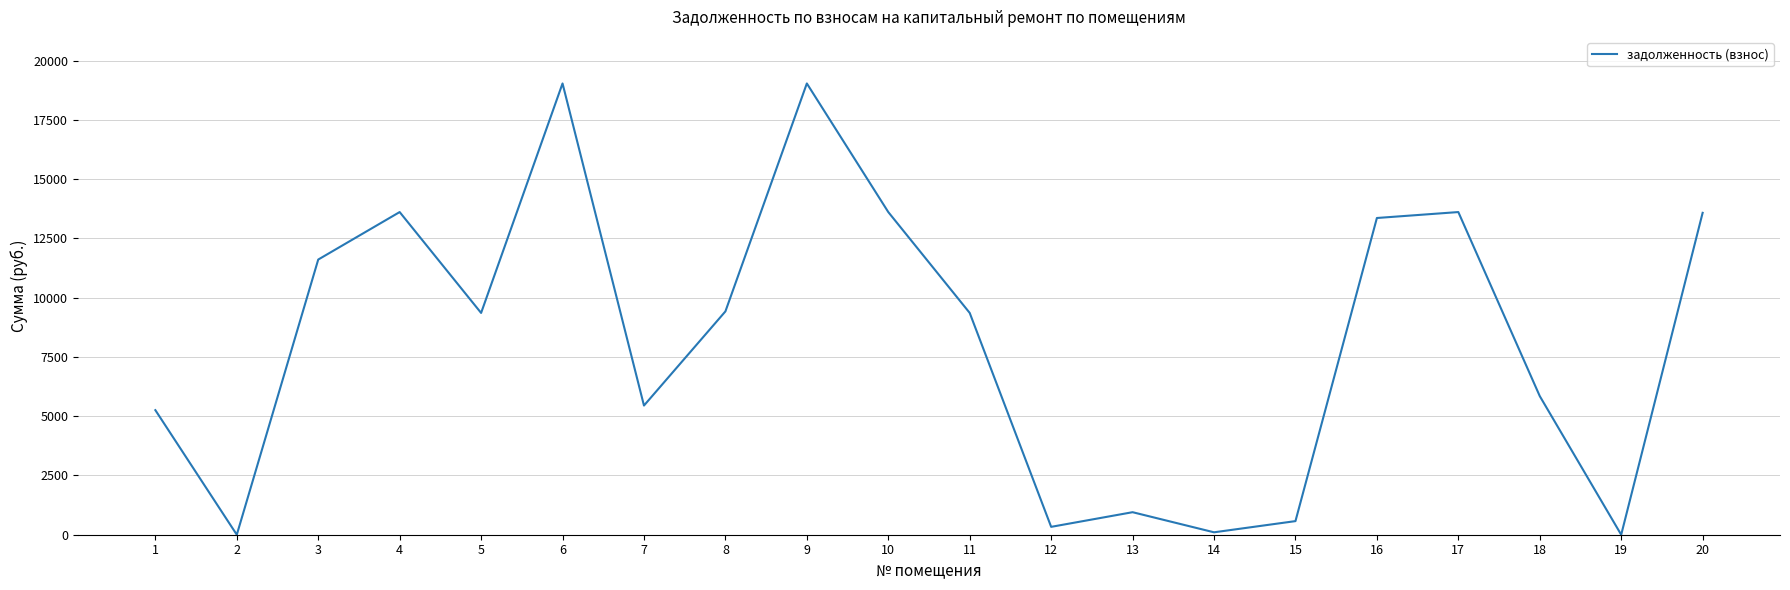

What is the change in value from 1 to 3?

+6352.8